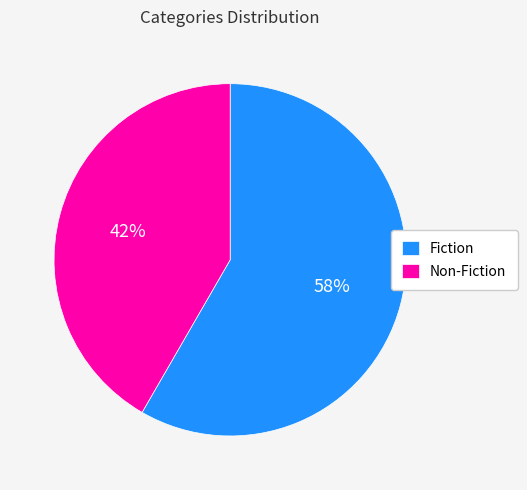

What percentage is the Non-Fiction slice, to the nearest percent?

42%